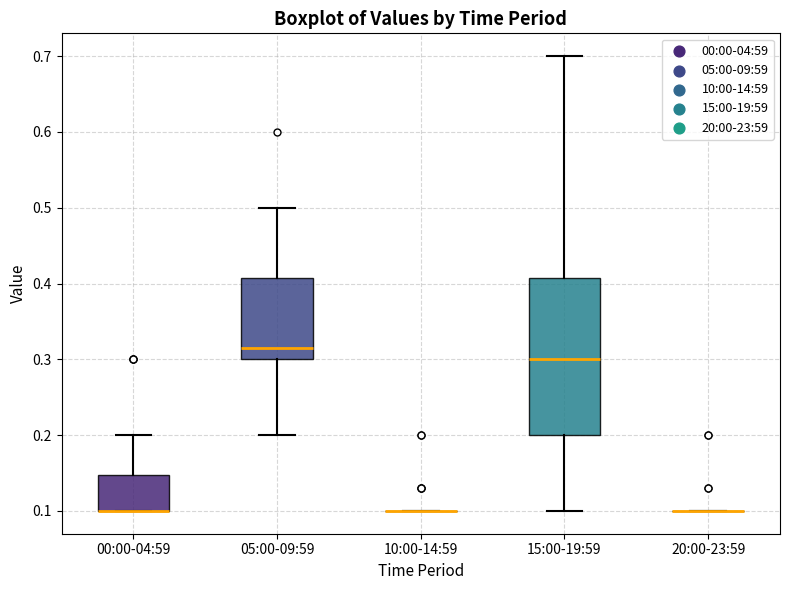

Where does the upper whisker of the box for 15:00-19:59 end on the y-axis? The values are not printed on the chart, so give them approximately, as read against the axis.

0.70